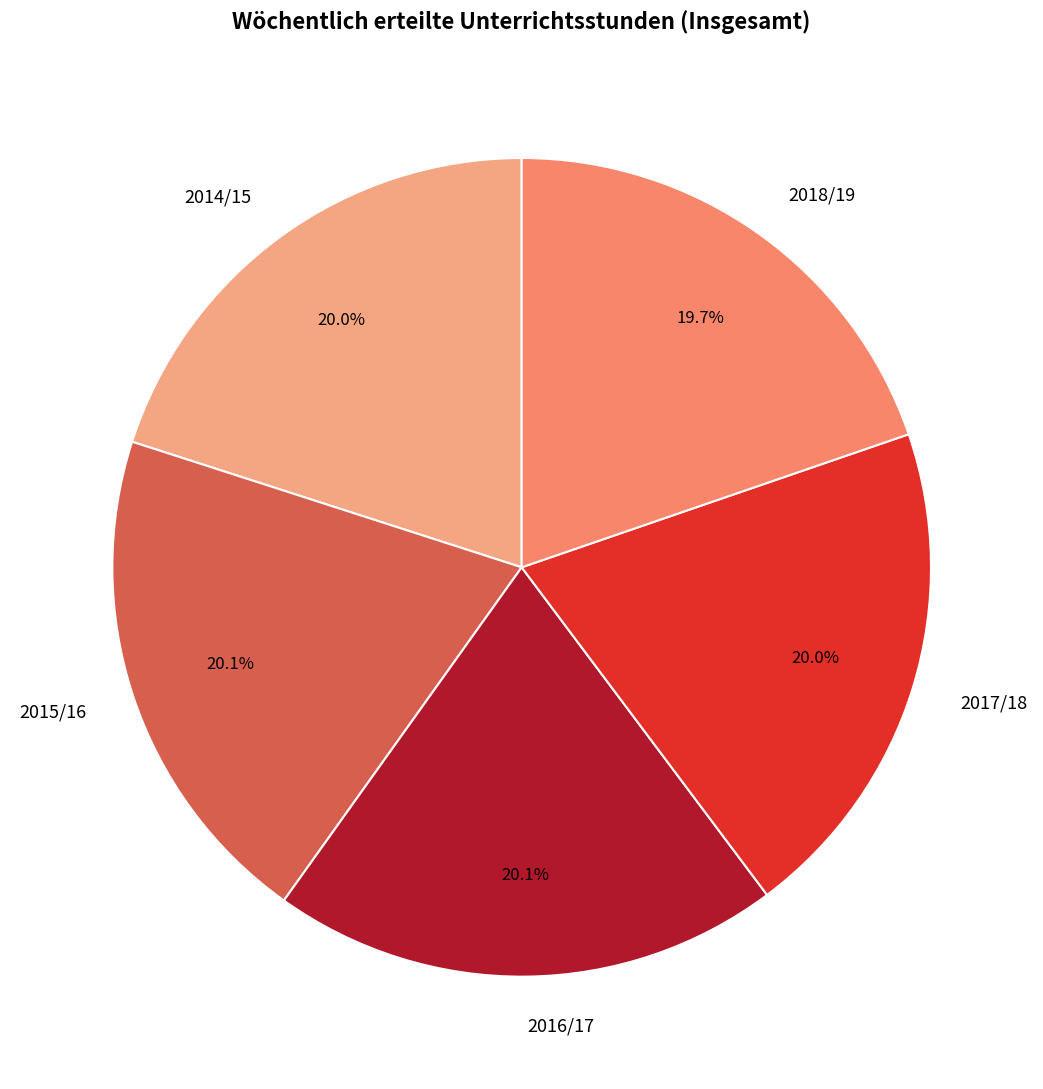

What is the ratio of the value at 2015/16 to the value at 2016/17?

1.0